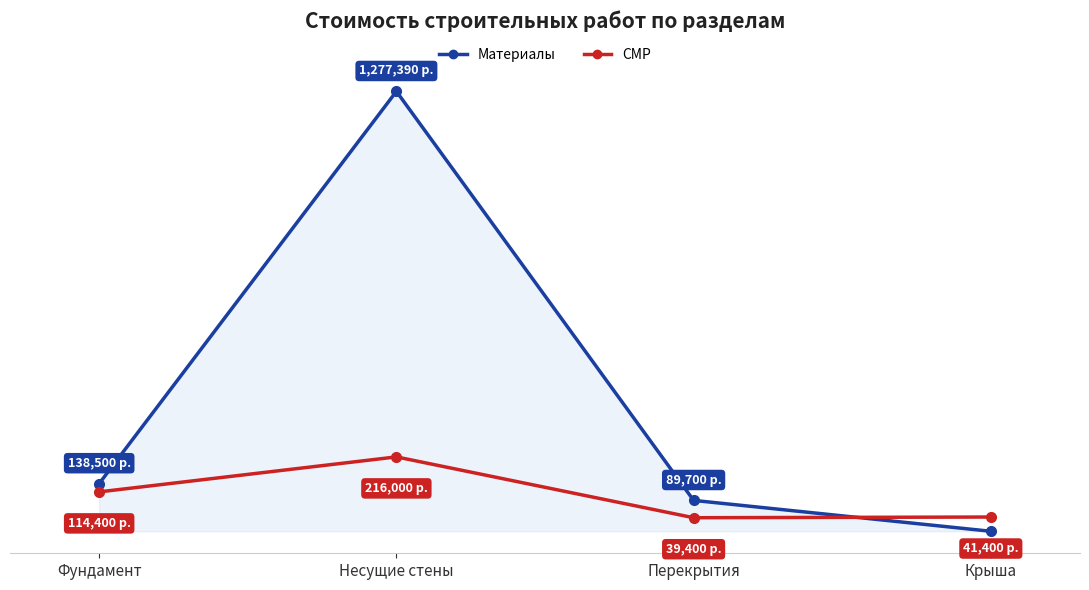

Is this an area chart (filled region under the line)?

Yes